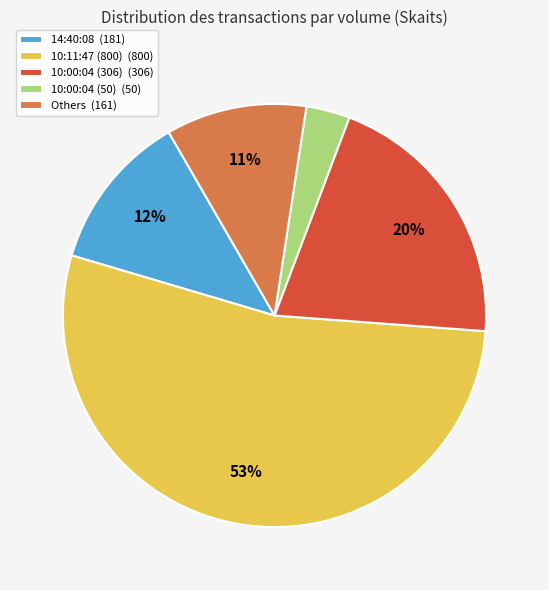

To the nearest percent, what is the average slice percentage?

20%